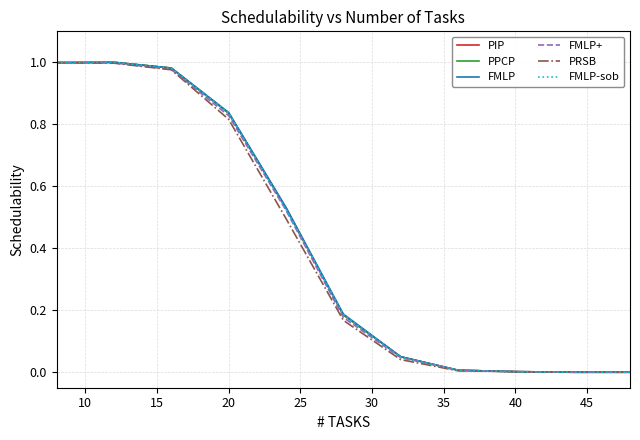

What are all the series names shown in the legend?

PIP, PPCP, FMLP, FMLP+, PRSB, FMLP-sob